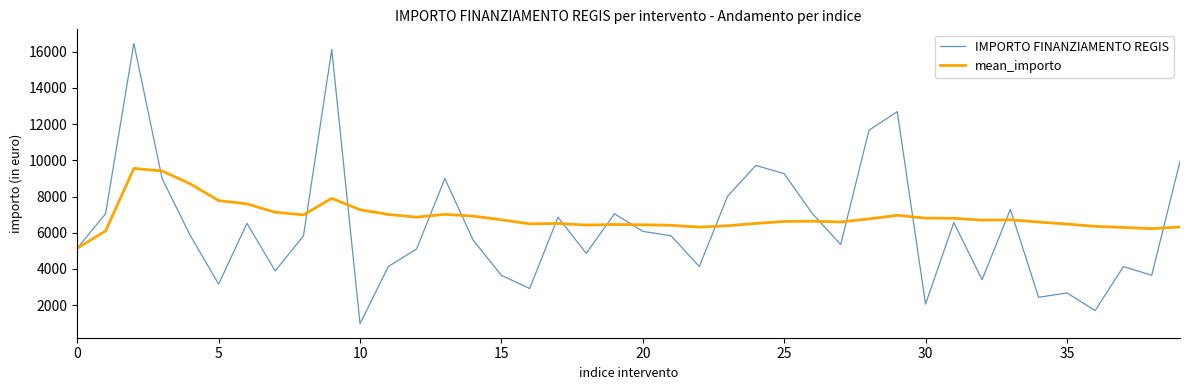

List the series in order of their overall mean, highest first.

mean_importo, IMPORTO FINANZIAMENTO REGIS